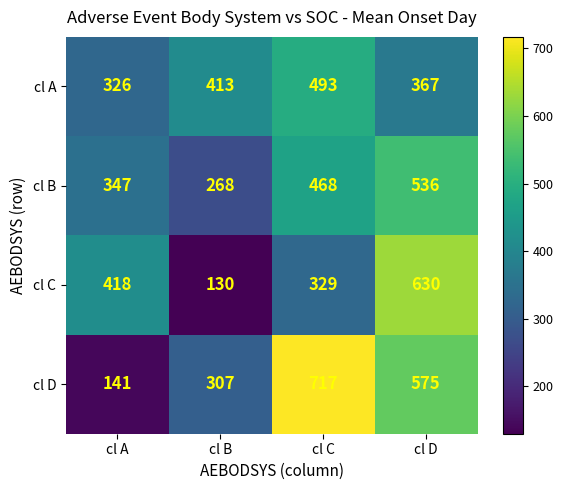

At which label does cl B reach its peak?

cl D